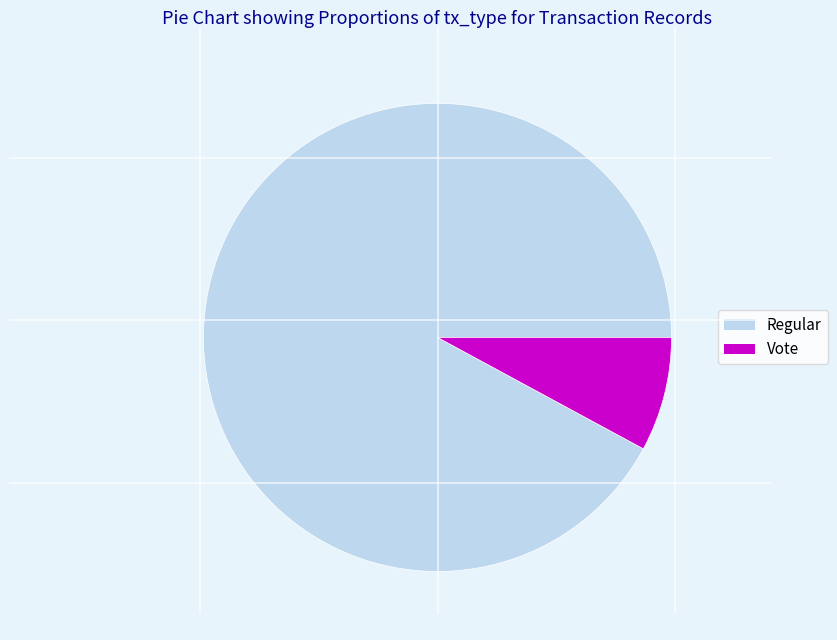

The Vote slice represents 1% of the pie. True or false?

False